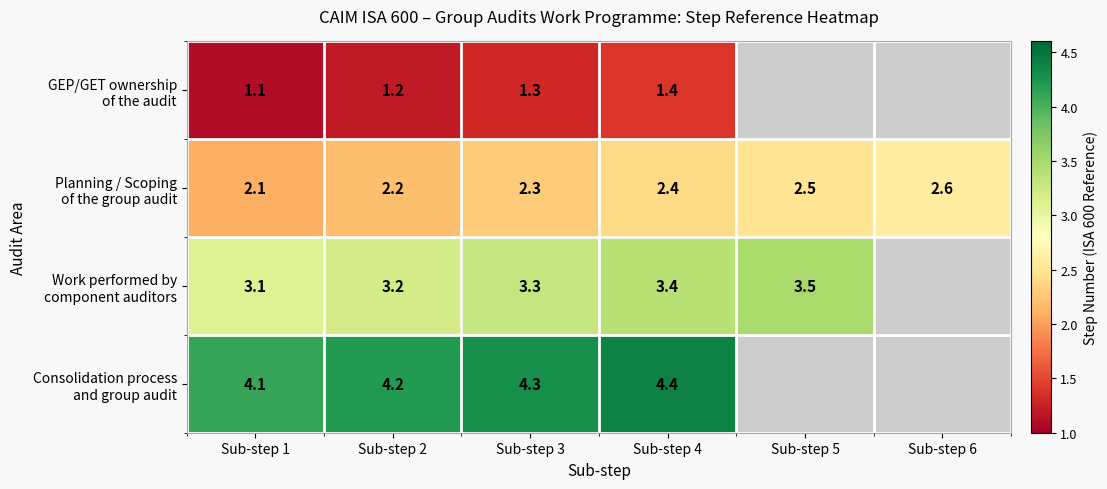

What is the total value across all series at Sub-step 1?

10.4